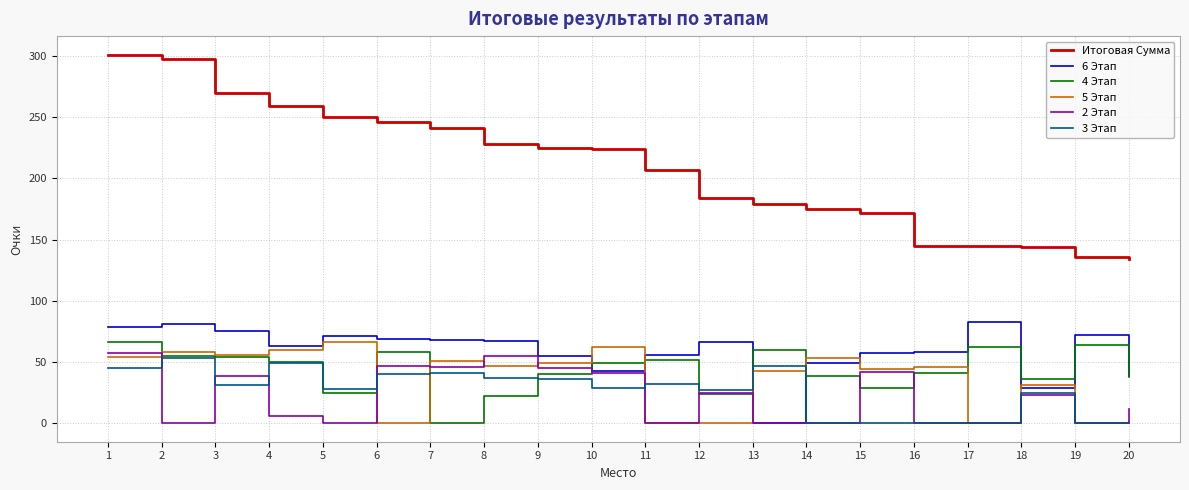

What is the maximum value shown in the chart?

301